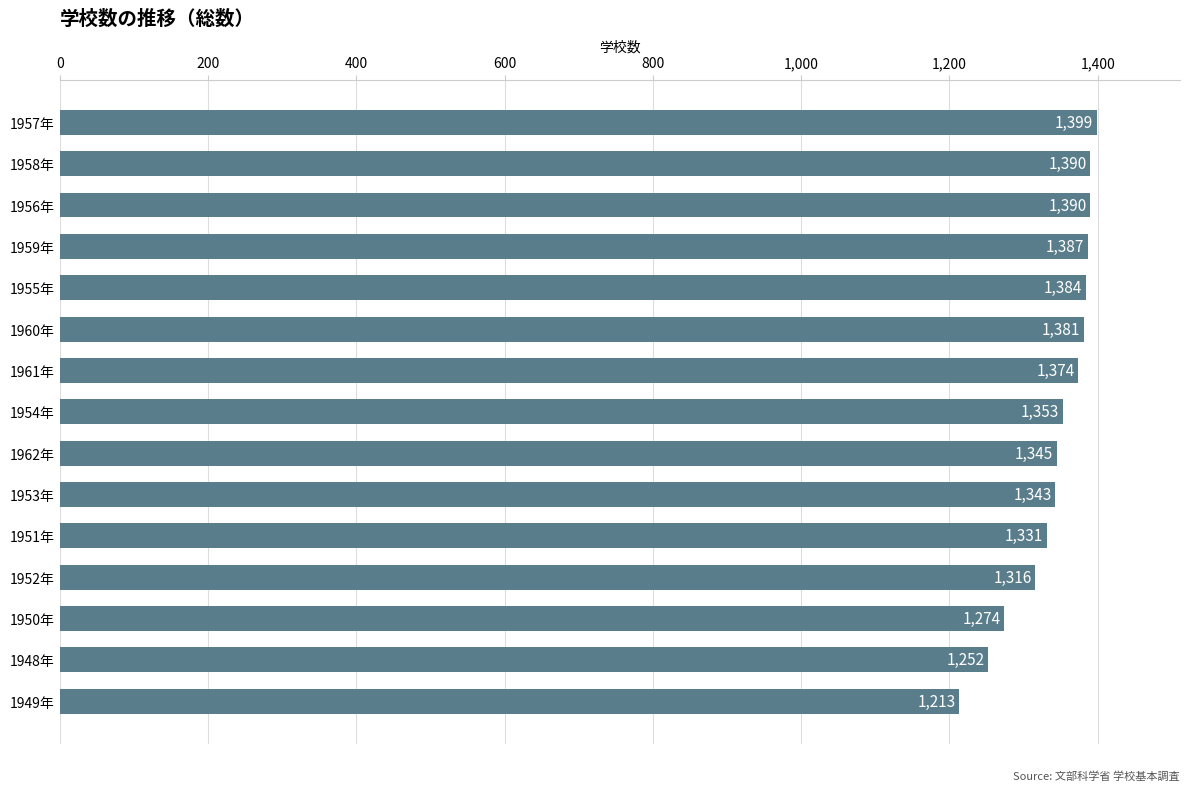

What is the change in value from 1952年 to 1948年?

-64